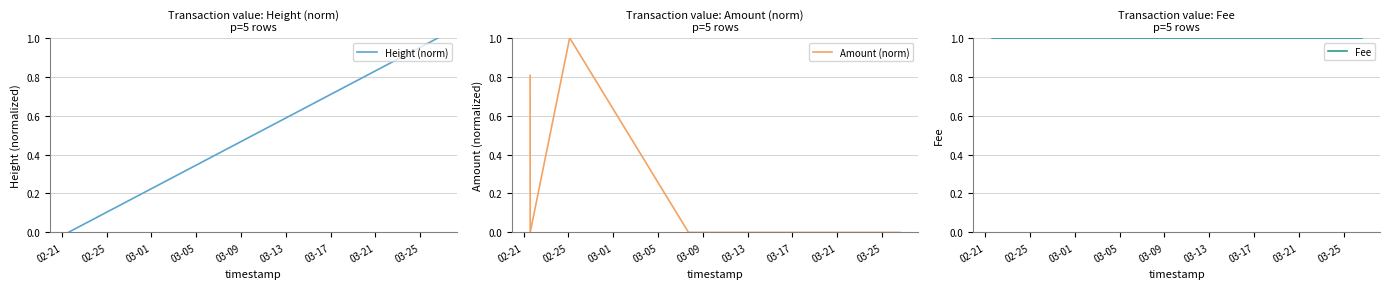

True or false: Fee has more than 0 points higher than both neighbors.

False